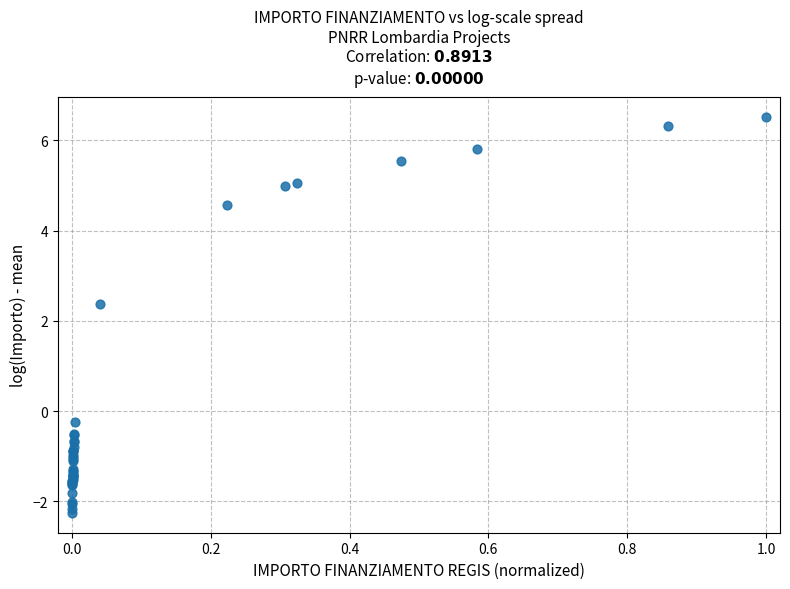

What Y value in the scatter plot is closest to 2?

2.4